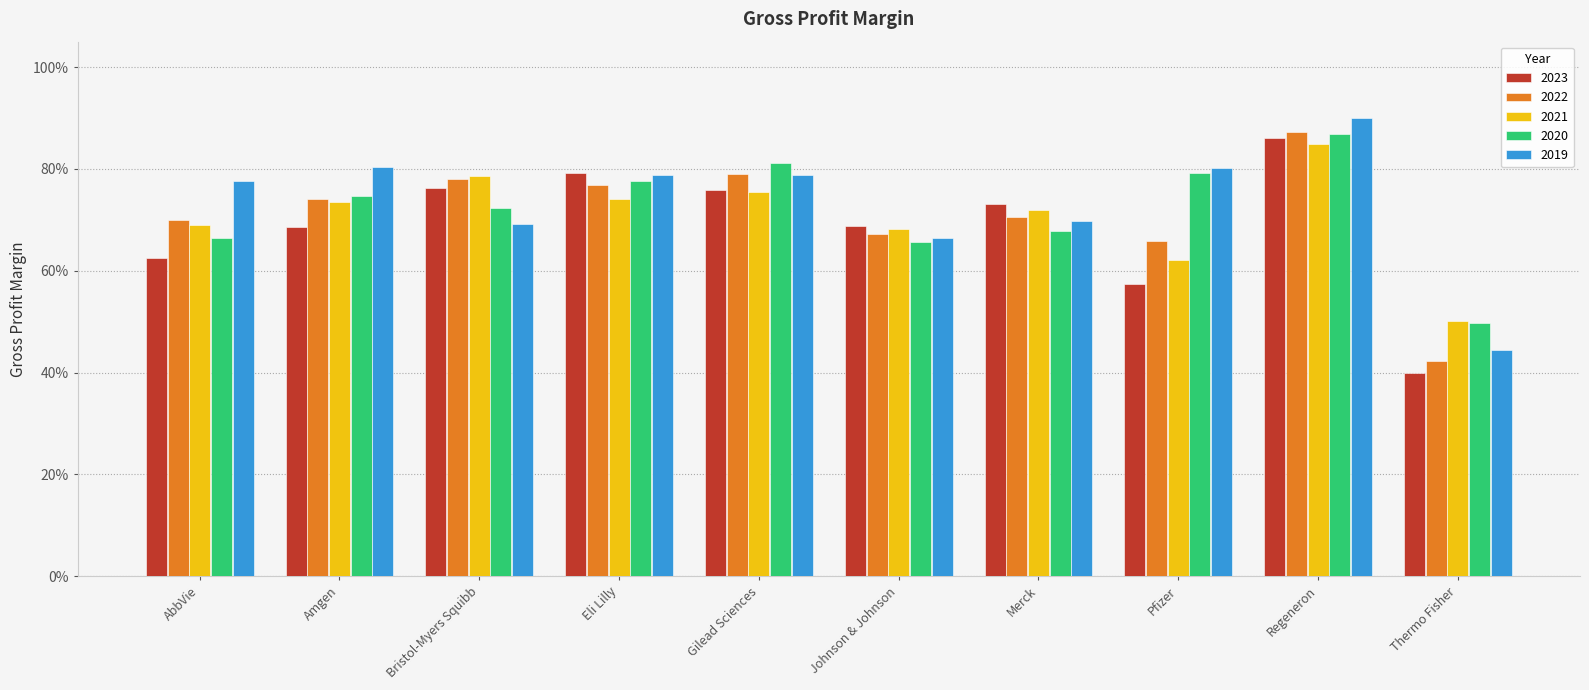

At how many categories does at least one series exceed 0?

10